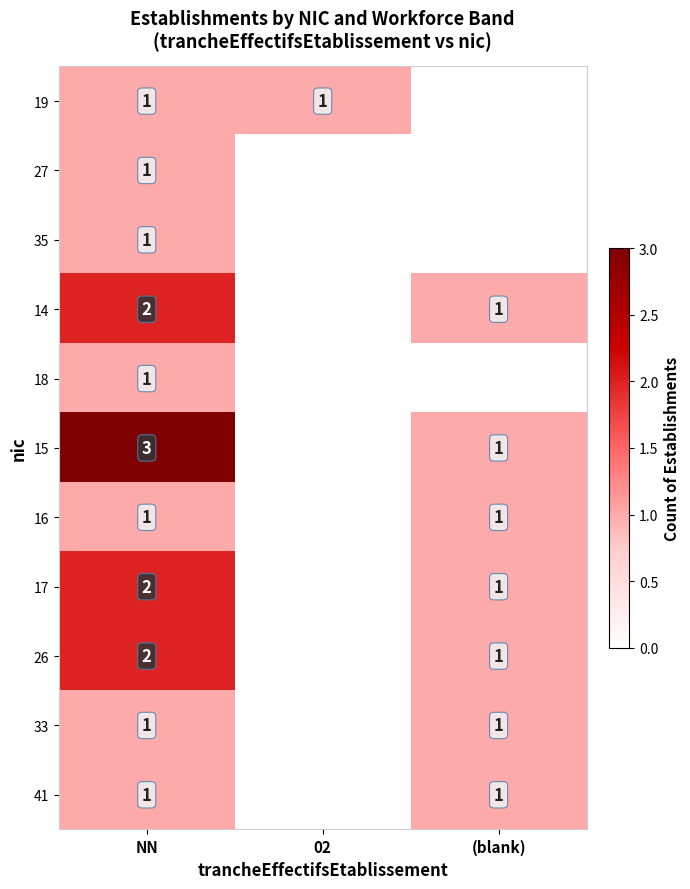

Is it true that 17 equals 1 at (blank)?

True